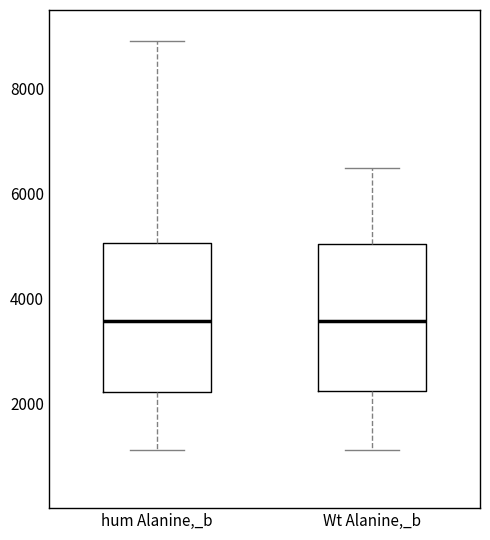

Where is the upper edge of the box for hum Alanine,_b on the y-axis? The values are not printed on the chart, so give them approximately, as read against the axis.

5000